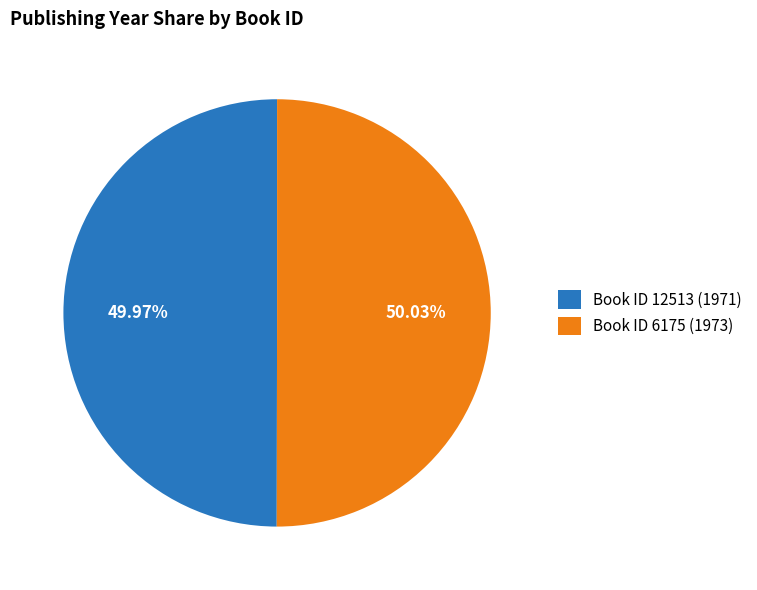

Do Book ID 6175 (1973) and Book ID 12513 (1971) together represent more than half of the pie?

Yes